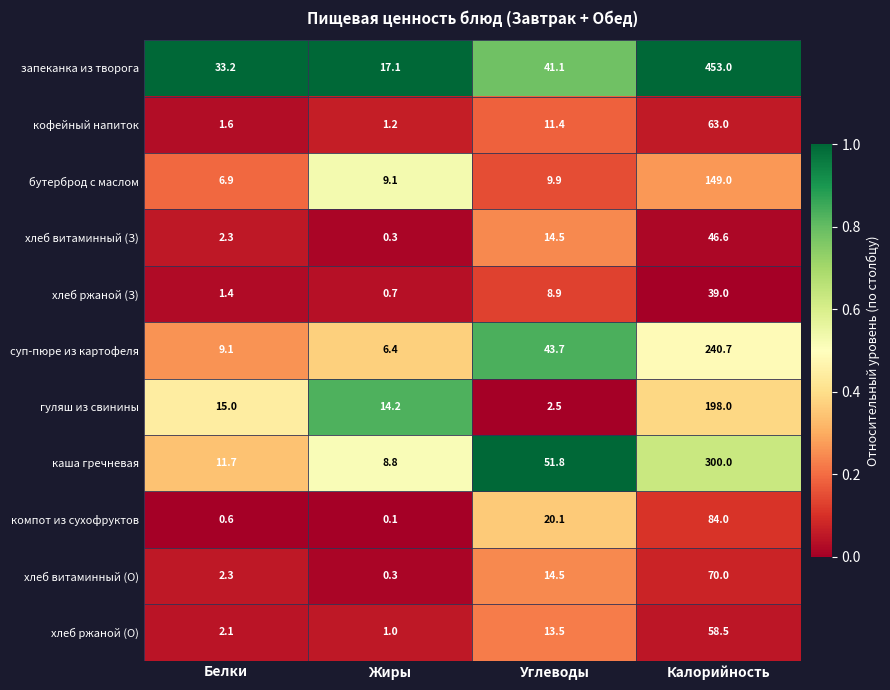

Is the value of хлеб витаминный (О) at Калорийность greater than the value of гуляш из свинины at Углеводы?

Yes